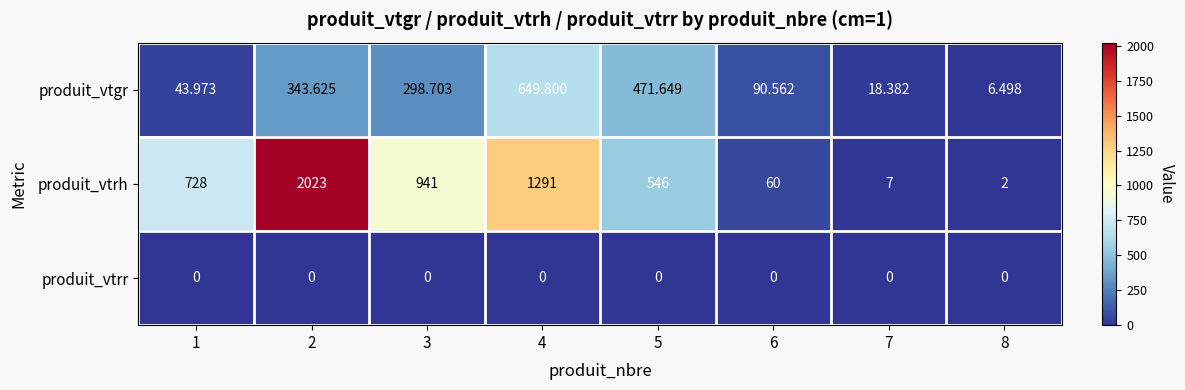

Between 2 and 7, which series saw the biggest shift?

produit_vtrh